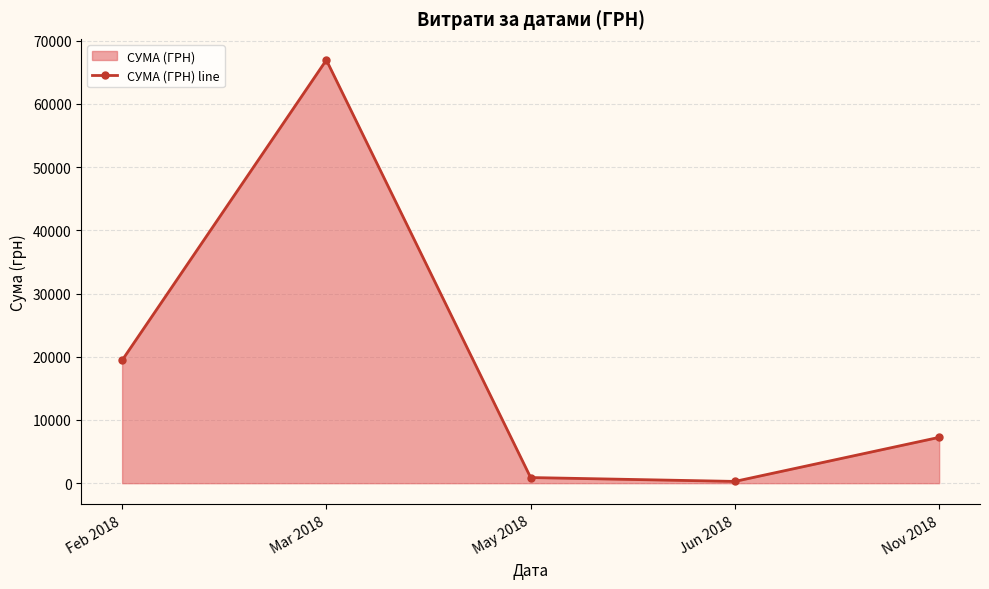

What is the average value?

18958.6